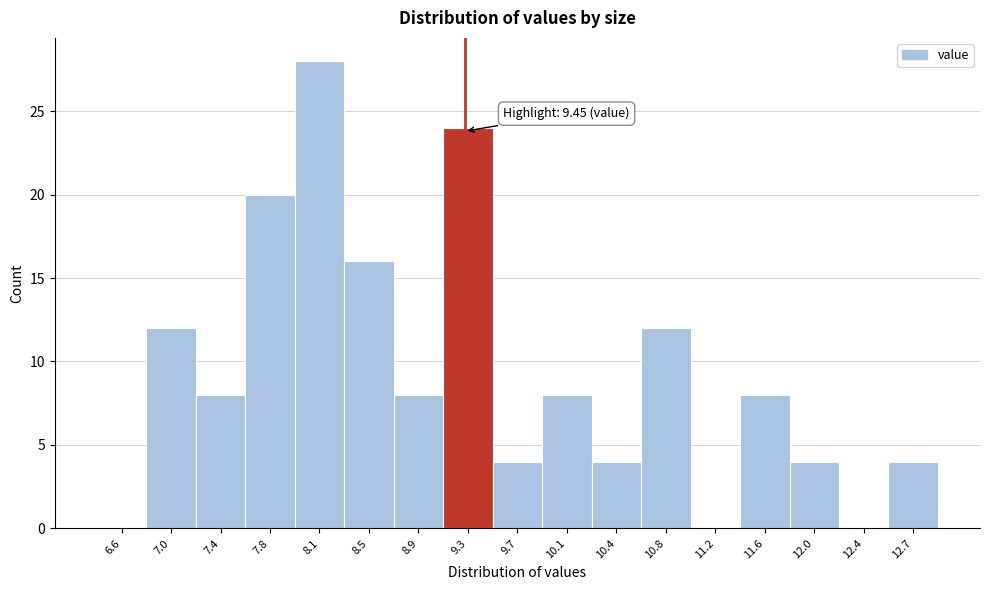

Reading right to left, what are all the values shown in this chart?

12.7=4	12.4=0	12.0=4	11.6=8	11.2=0	10.8=12	10.4=4	10.1=8	9.7=4	9.3=24	8.9=8	8.5=16	8.1=28	7.8=20	7.4=8	7.0=12	6.6=0